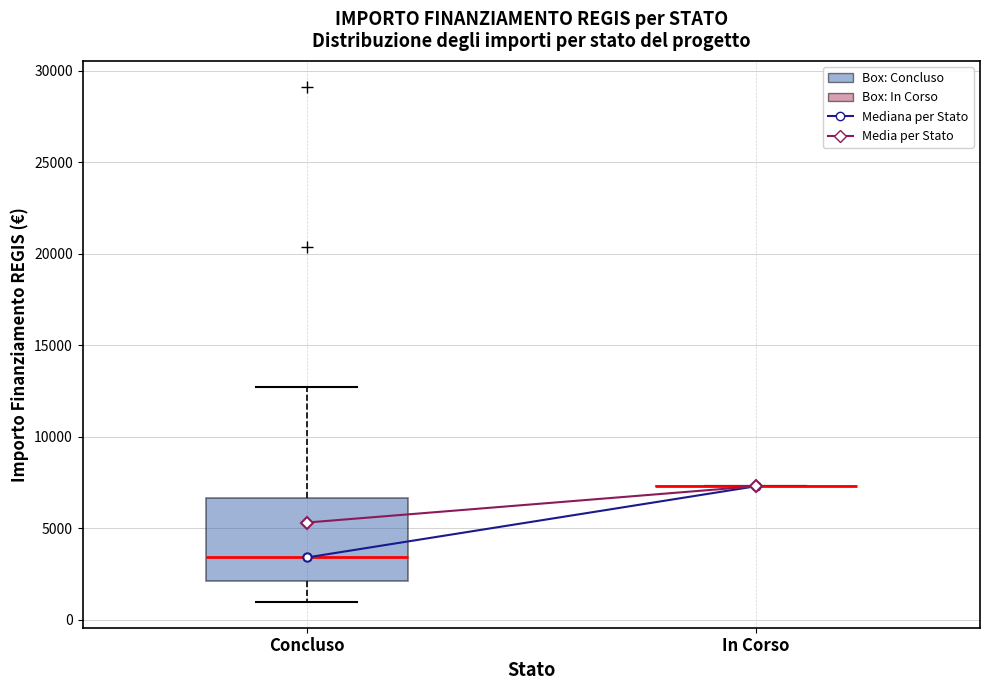

Where is the upper edge of the box for Concluso on the y-axis? The values are not printed on the chart, so give them approximately, as read against the axis.

6500